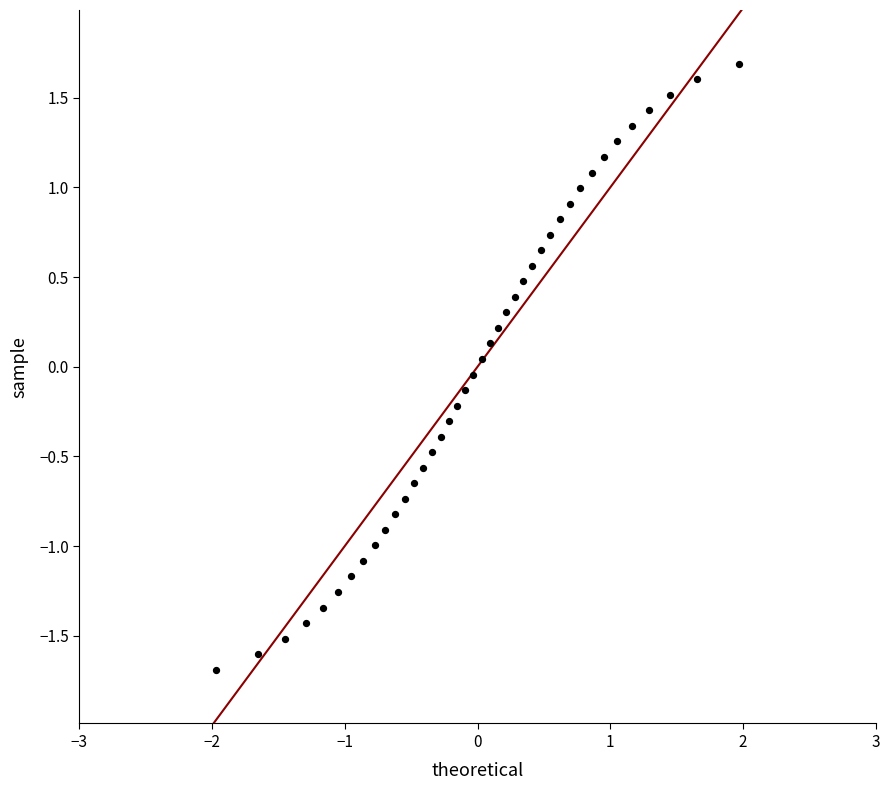

What is the range of Y values (max minus min)?

3.4